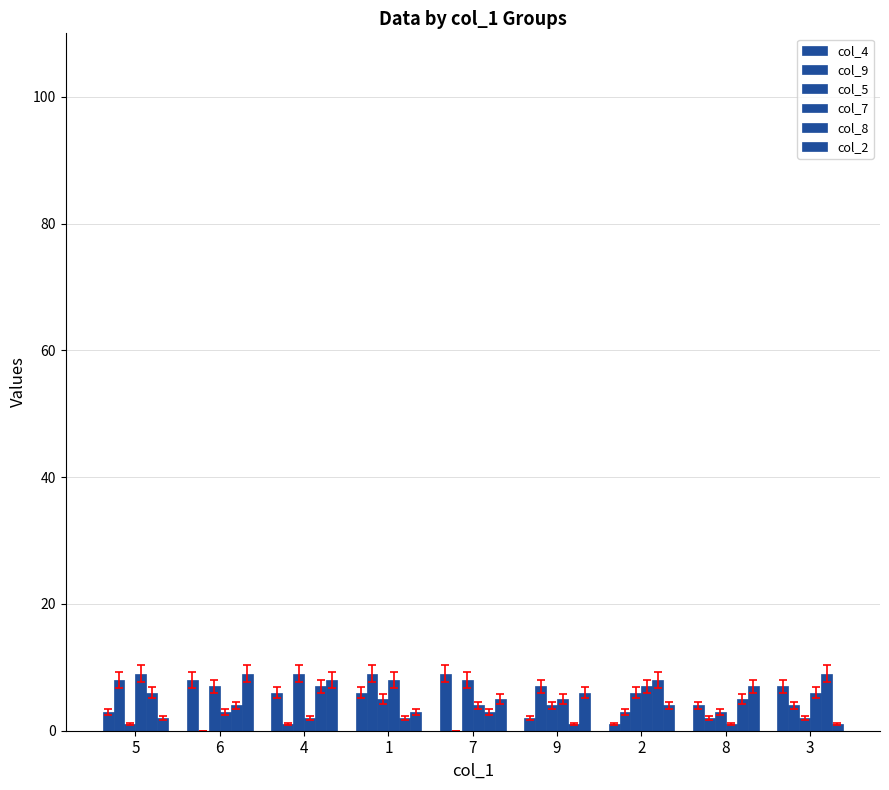

Are the bars horizontal?

No